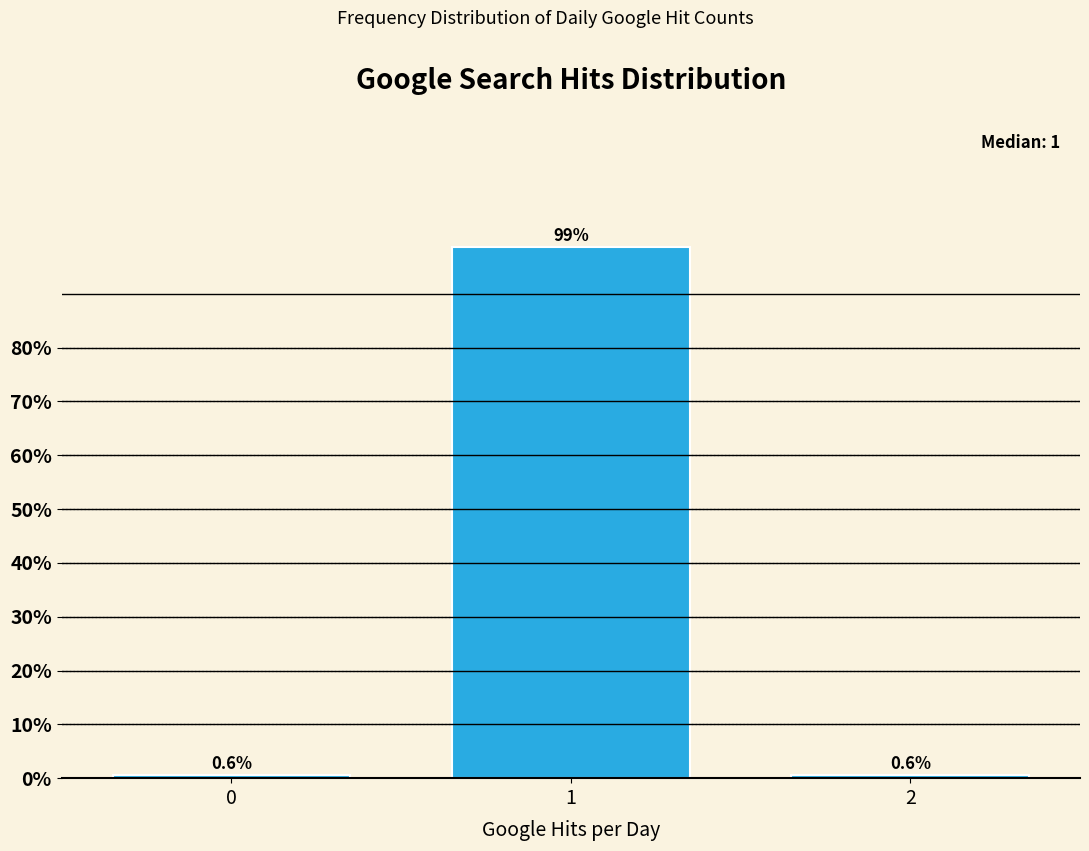

Reading left to right, what are all the values shown in this chart?

0=0.6	1=98.7	2=0.6